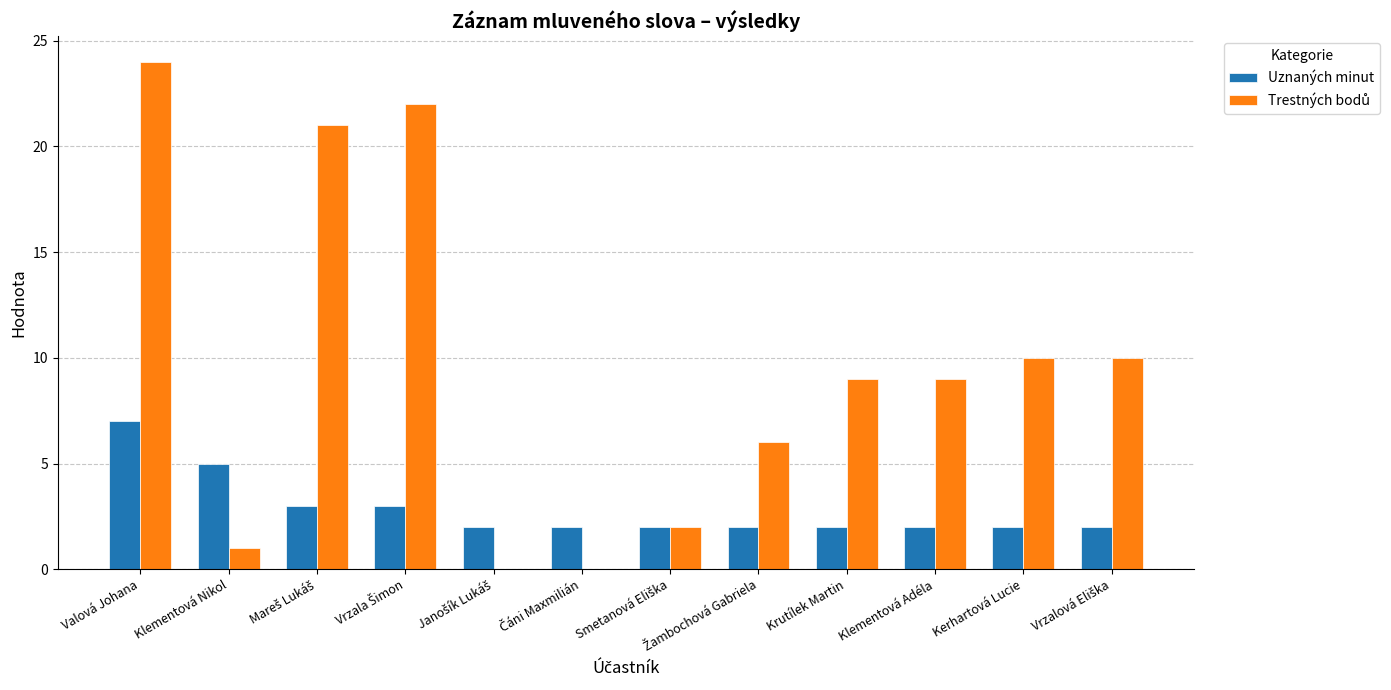

What is the maximum value shown in the chart?

24